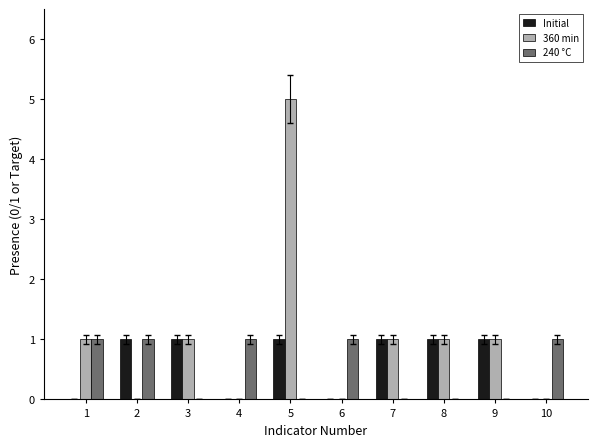

Which series has the largest total across all categories?

360 min